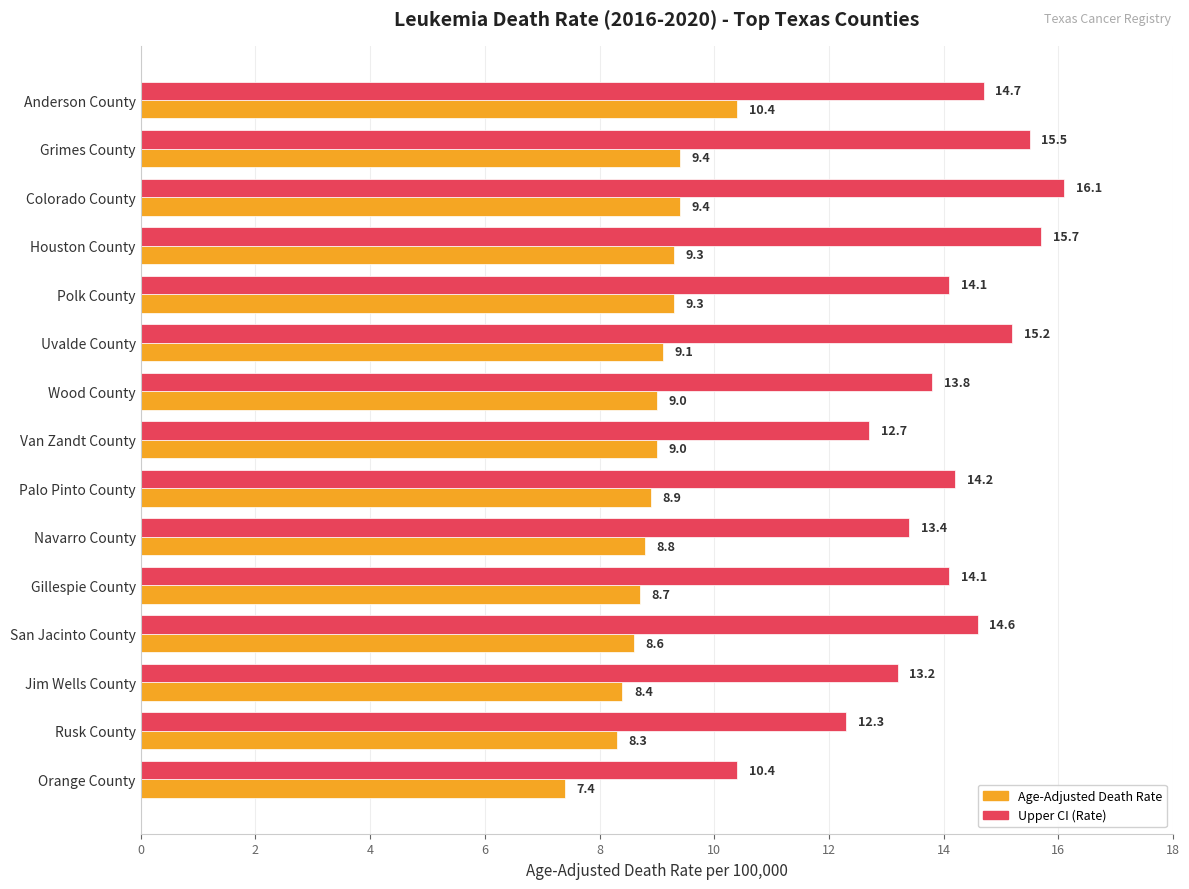

Is it true that Age-Adjusted Death Rate equals 8.7 at Gillespie County?

True